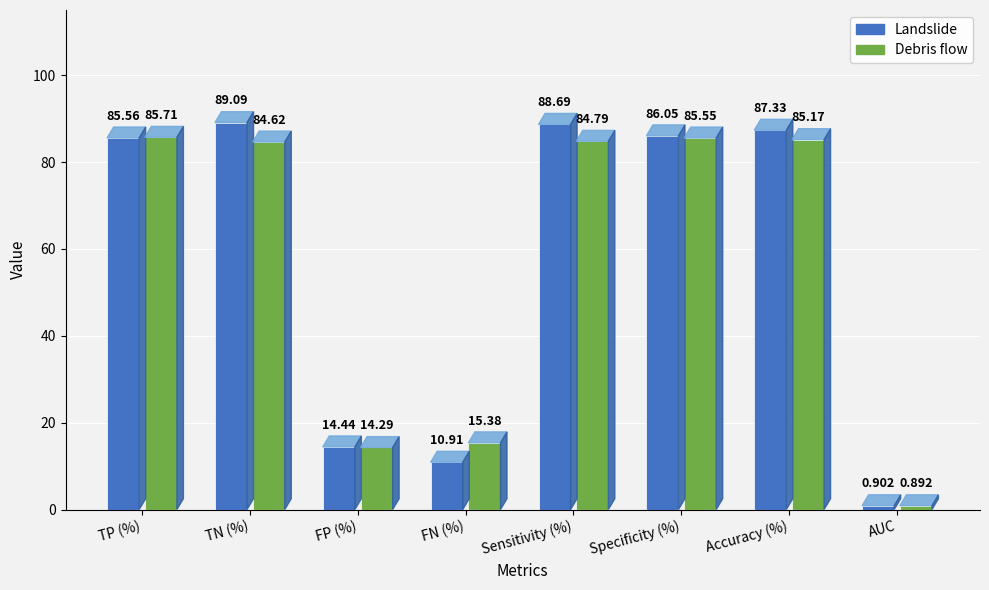

Between TP (%) and FP (%), which series saw the biggest shift?

Debris flow